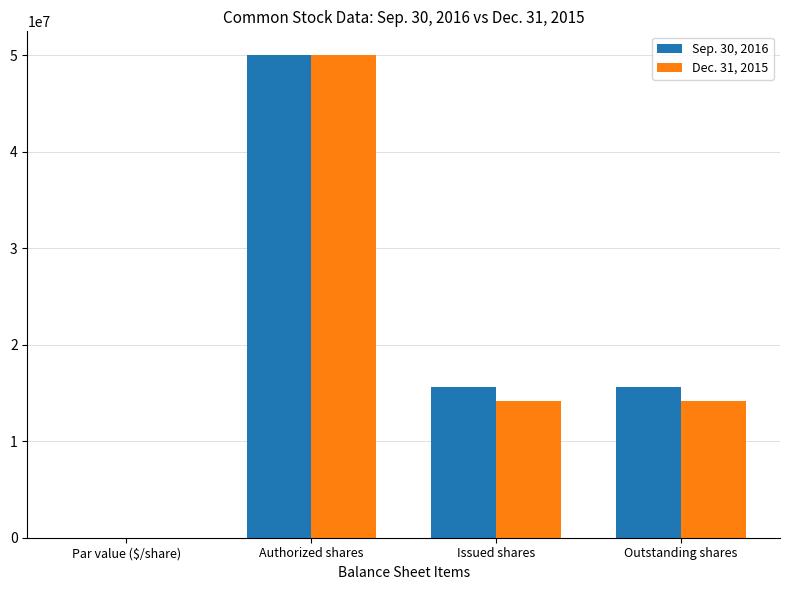

What is the maximum value shown in the chart?

50000000.0